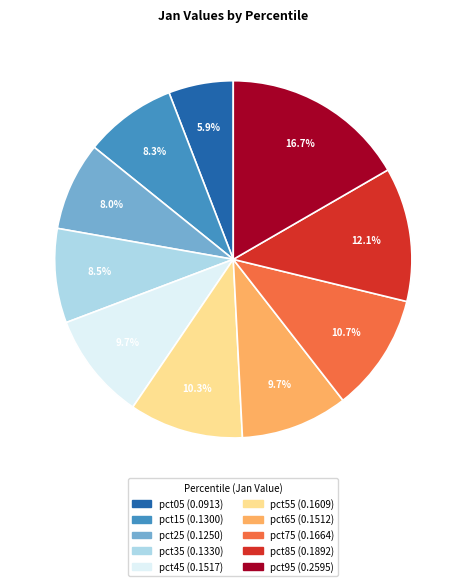

To the nearest percent, what is the difference between the pct45 and pct35 slice percentages?

1%